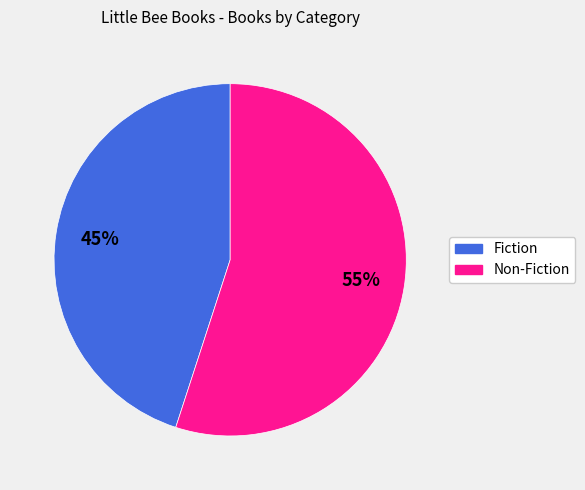

Rank the categories by value from lowest to highest.

Fiction, Non-Fiction